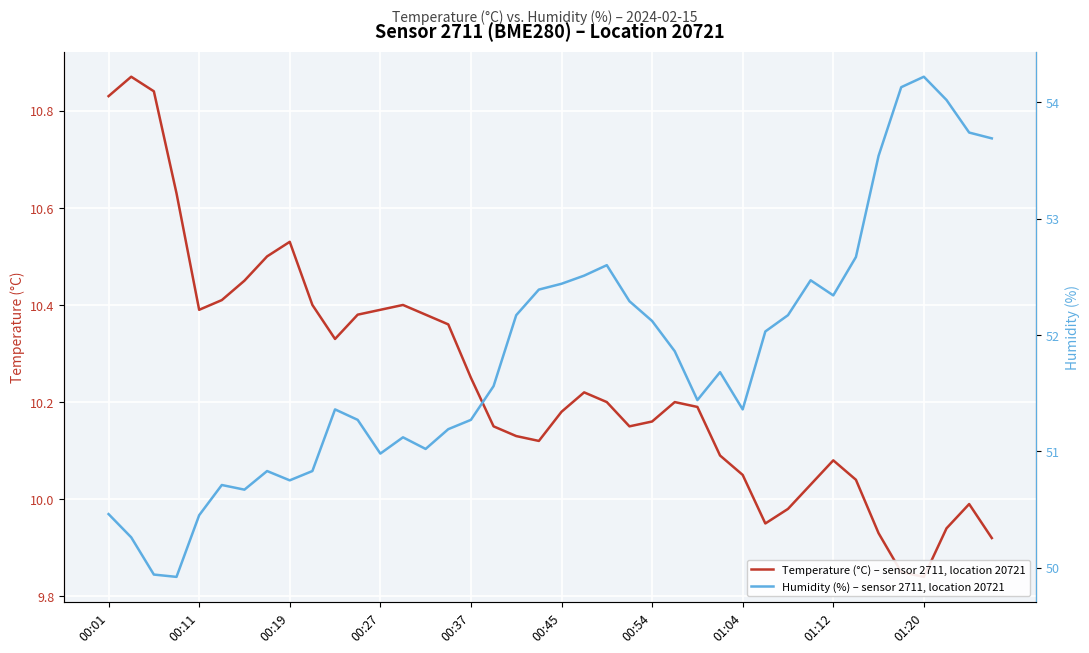

What are all the series names shown in the legend?

Temperature (°C) – sensor 2711, location 20721, Humidity (%) – sensor 2711, location 20721